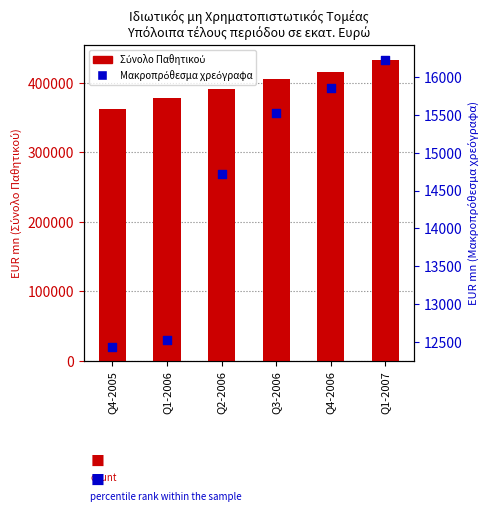

Is the value of Σύνολο Παθητικού at Q1-2006 greater than the value of Μακροπρόθεσμα χρεόγραφα at Q4-2006?

Yes